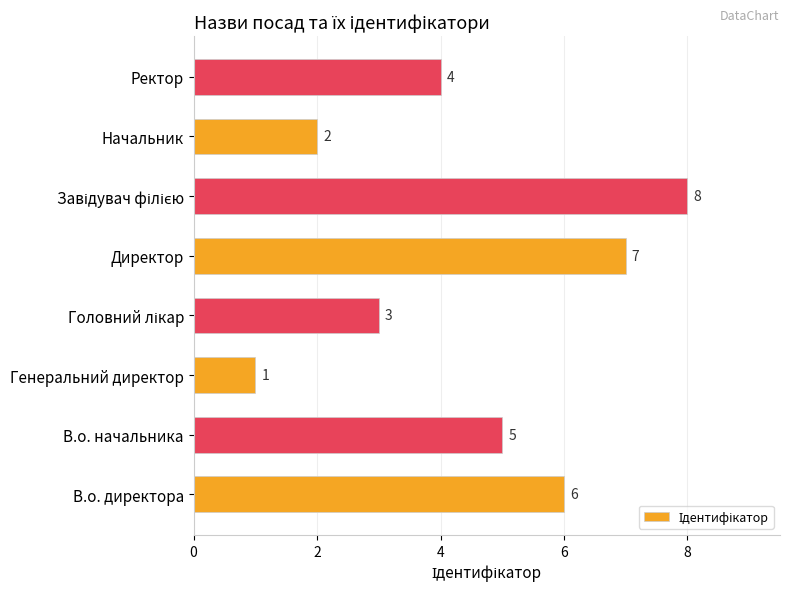

At which label is the value closest to 4?

Ректор